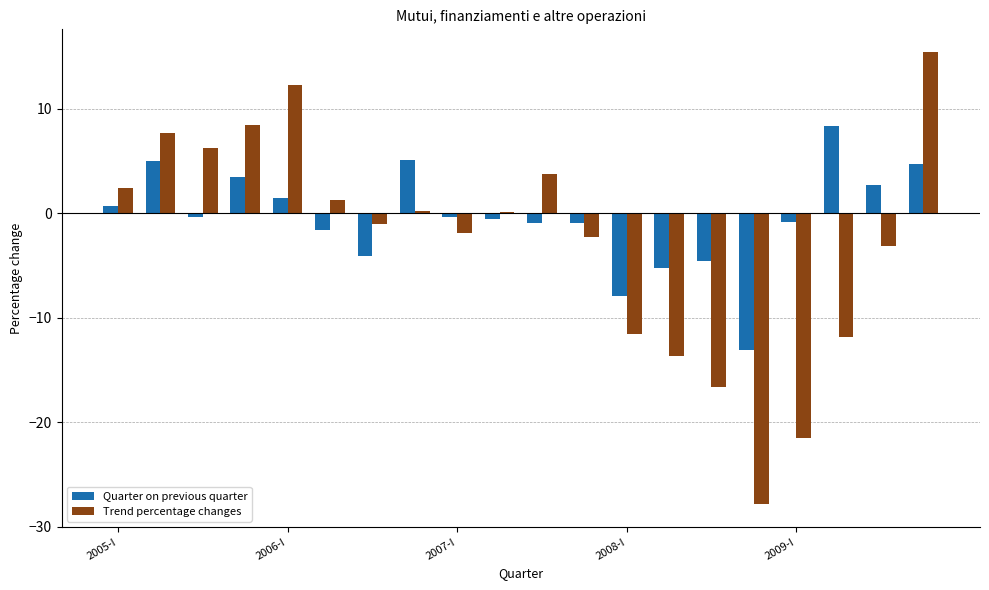

What is the maximum value for Quarter on previous quarter?

8.4